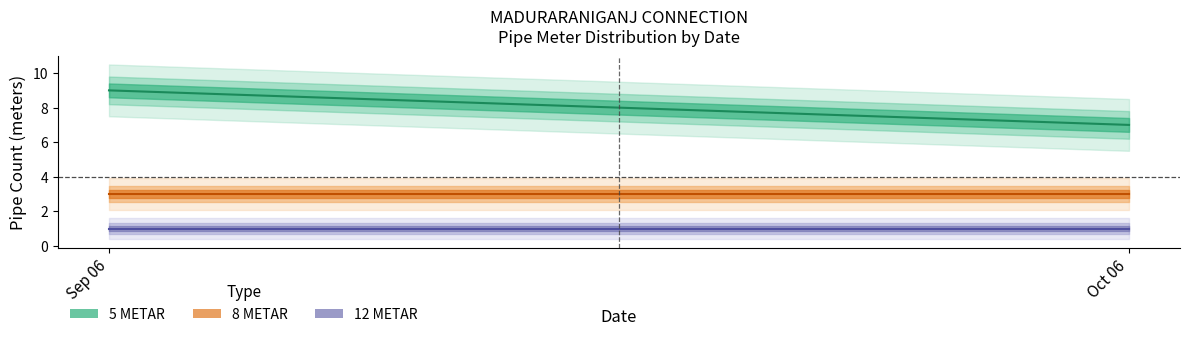

At which category is the sum across all series the highest?

2024-09-06